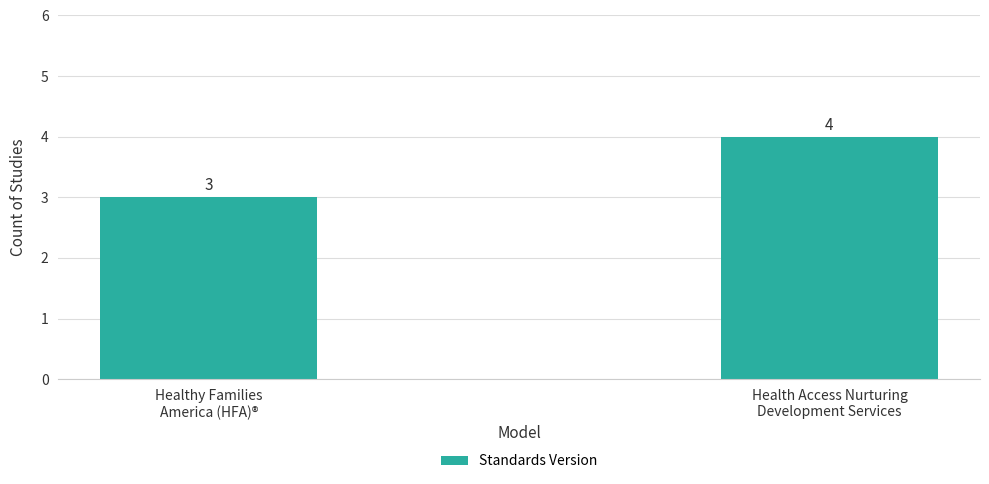

The chart shows a value of 3 at Healthy Families
America (HFA)®. True or false?

True